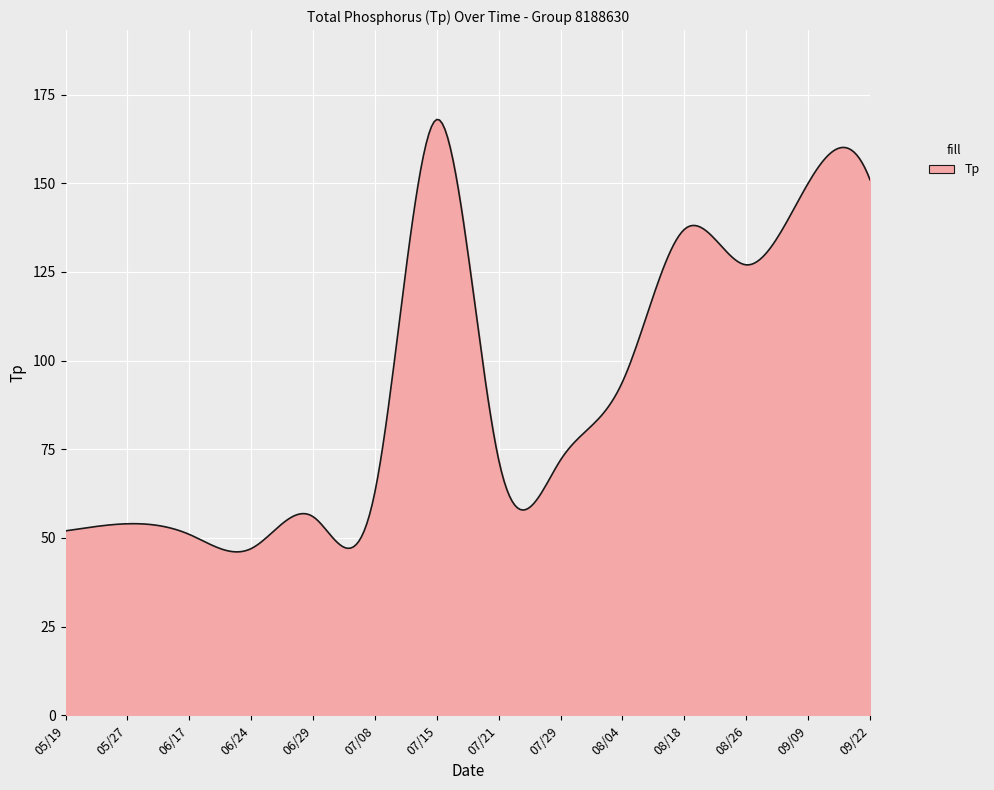

What is the smallest value displayed?

46.1